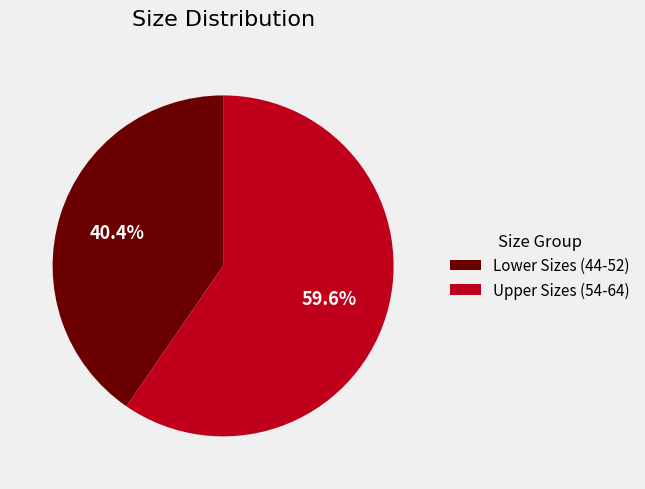

What is the largest slice in the pie chart?

Upper Sizes (54-64)